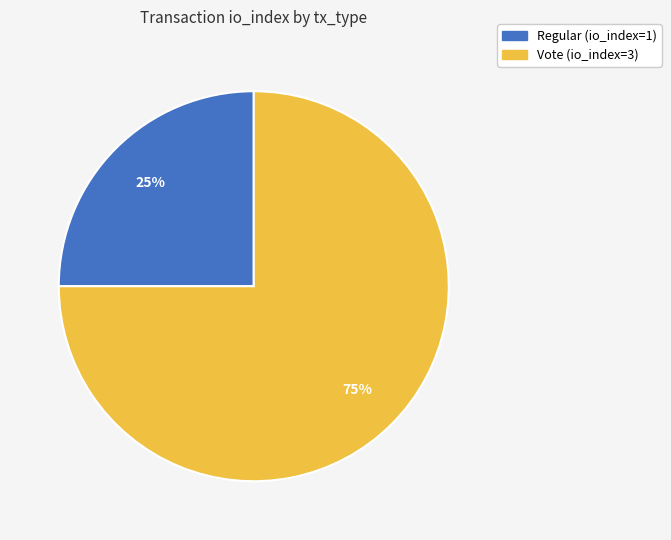

Is there any slice that represents more than half of the pie?

Yes